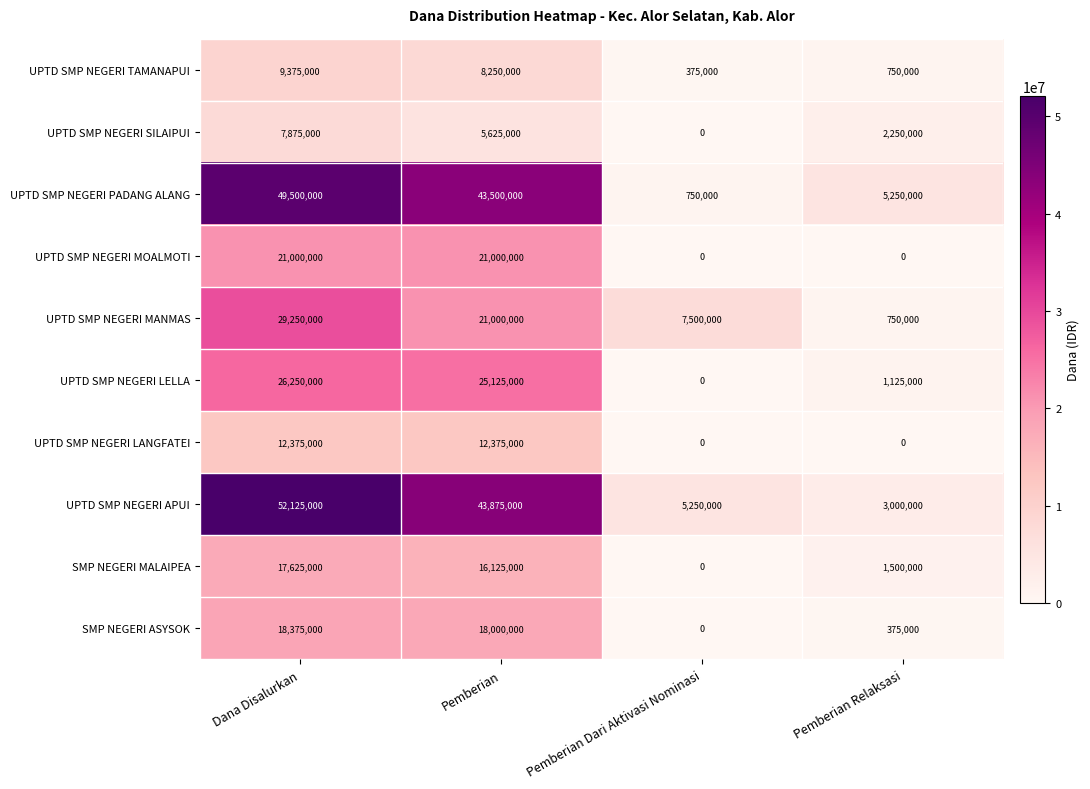

Which series has the largest range (max minus min)?

UPTD SMP NEGERI APUI